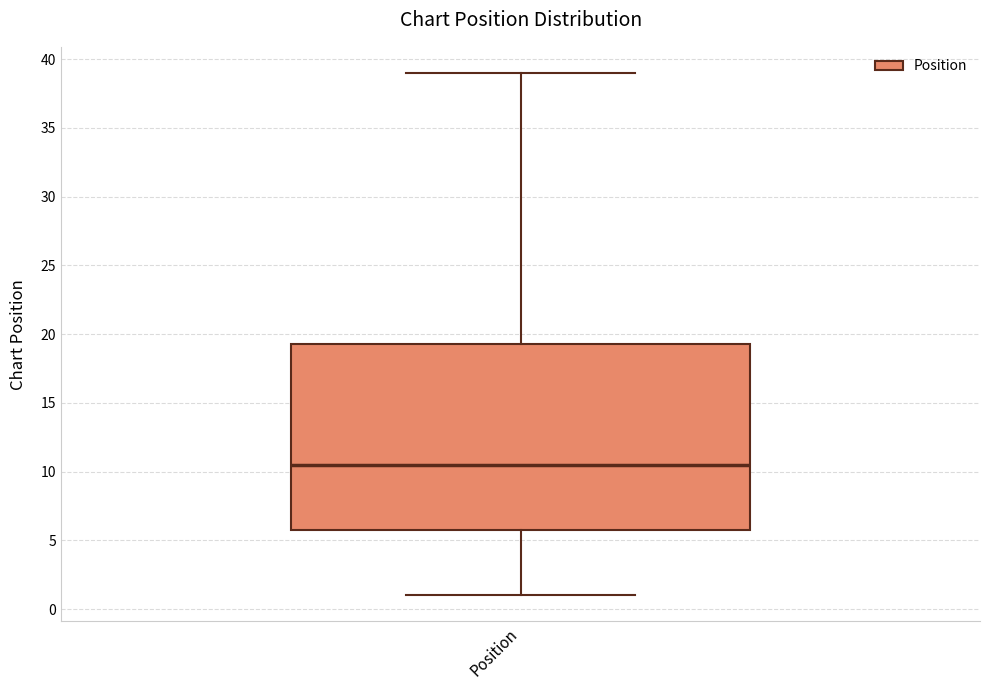

Transcribe this box plot: give where the median line is, the range the box spans, and where the two whiskers end, as read against the y-axis. The values are not printed on the chart, so give them approximately, as read against the axis.

median 10.5, box 6.0 to 19.5, whiskers 1.0 to 39.0